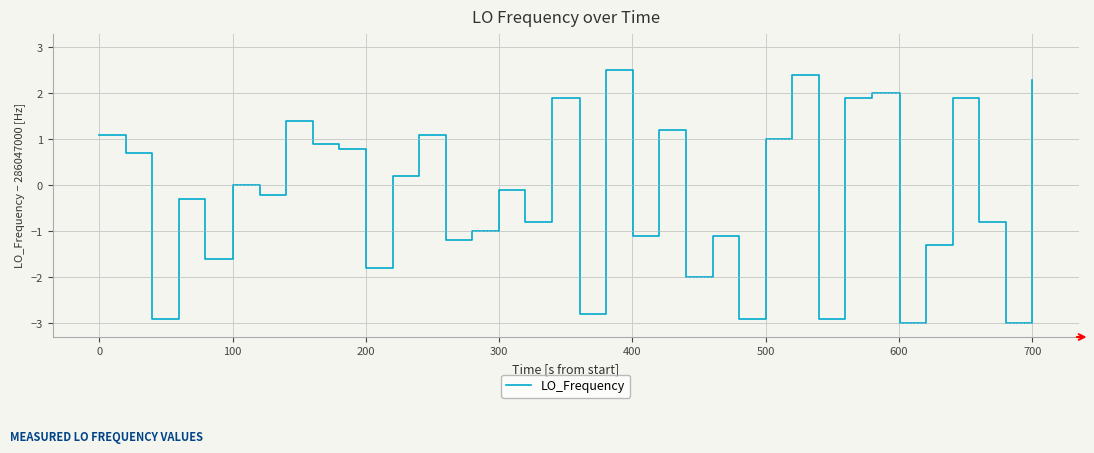

What is the difference between the maximum and minimum values?

5.5